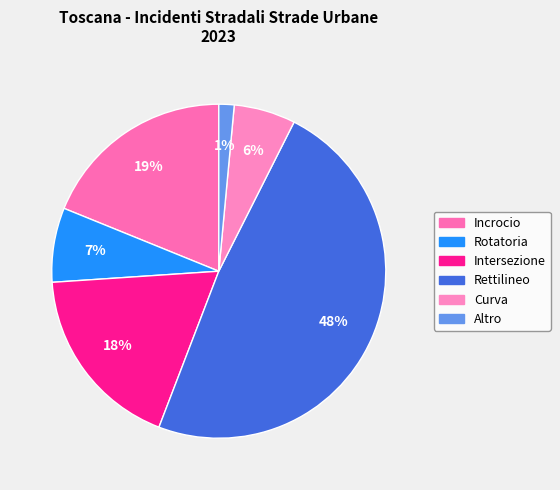

How many segments does this pie chart have?

6